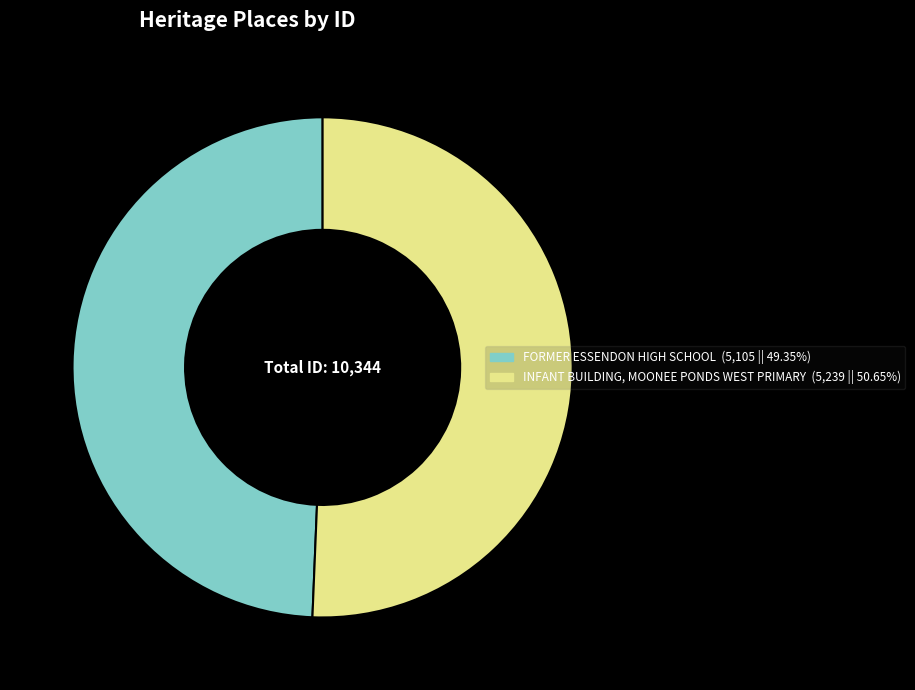

Between FORMER ESSENDON HIGH SCHOOL and INFANT BUILDING, MOONEE PONDS WEST PRIMARY, which is larger?

INFANT BUILDING, MOONEE PONDS WEST PRIMARY